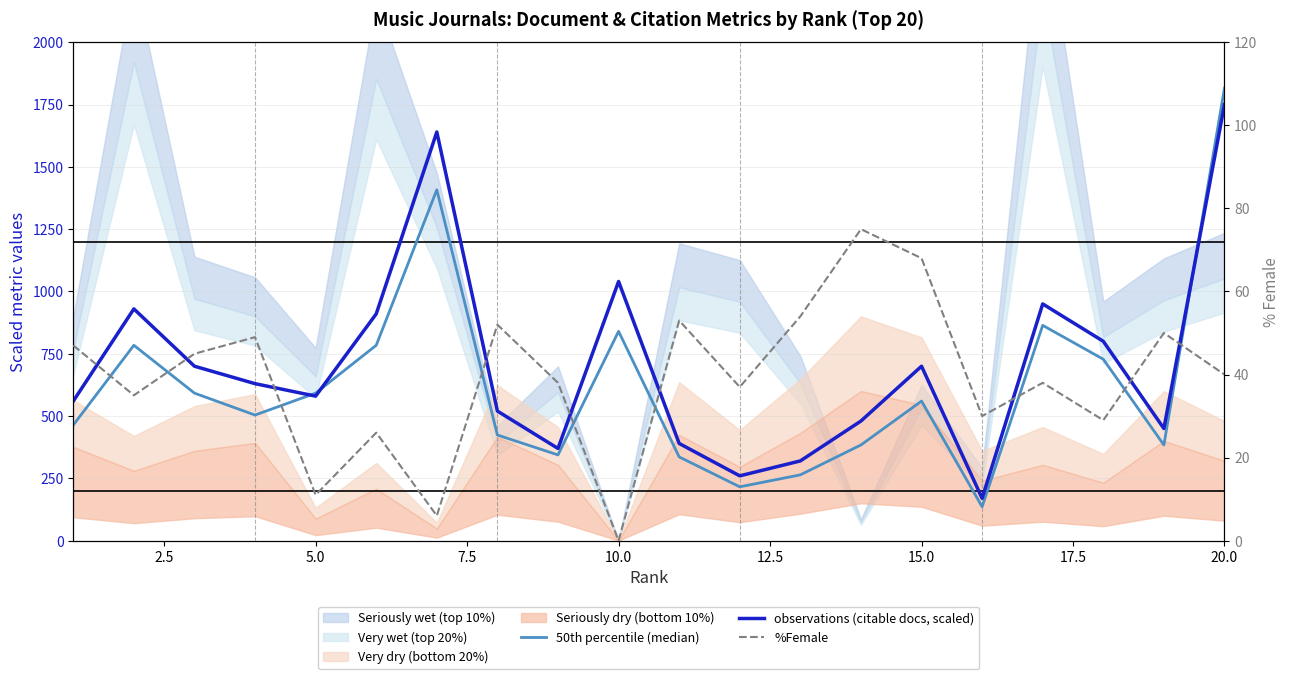

What is the total value across all series at 10.0?

1880